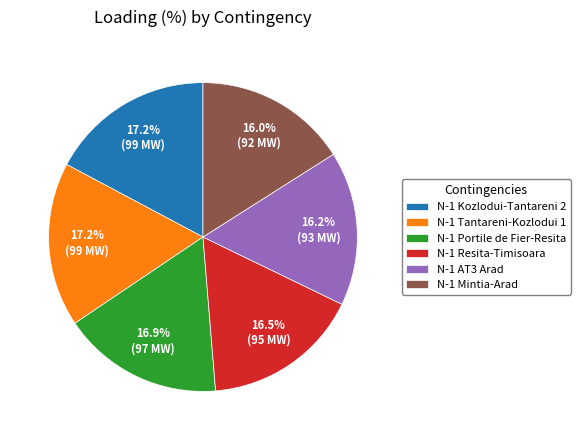

Approximately how many times larger is the value at N-1 AT3 Arad compared to N-1 Resita-Timisoara?

1.0